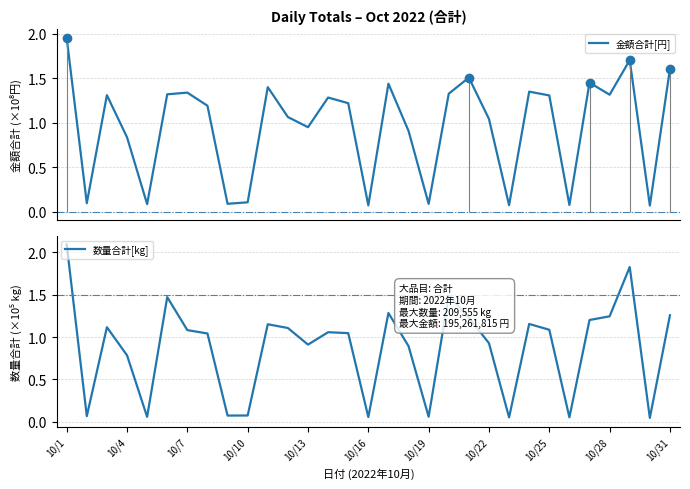

At which category is the sum across all series the highest?

10/1